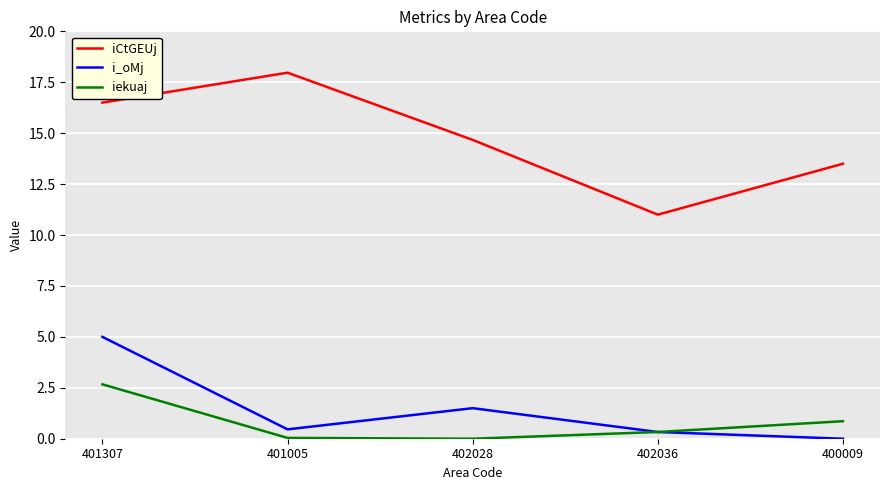

What is the sum of all iekuaj values?

3.9